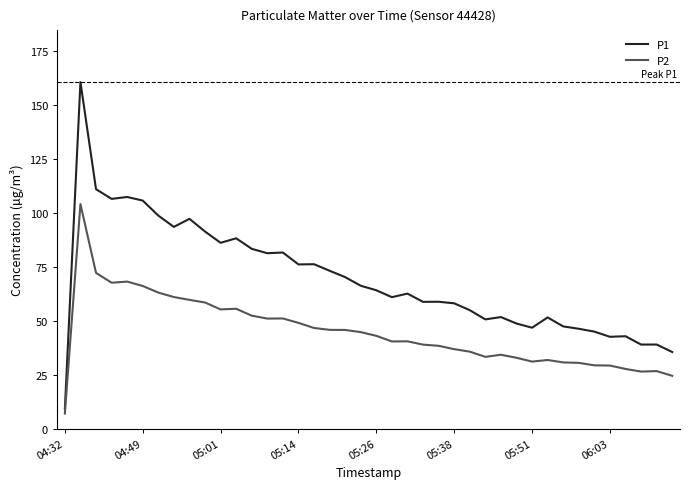

List the series in order of their peak value, highest first.

P1, P2